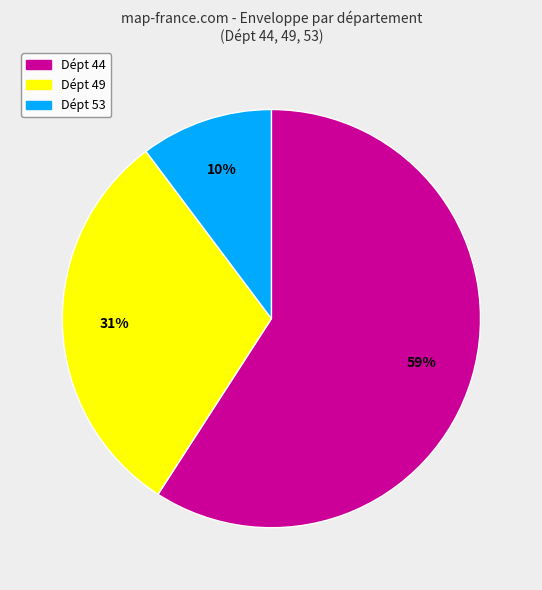

Is there a majority slice in this chart?

Yes